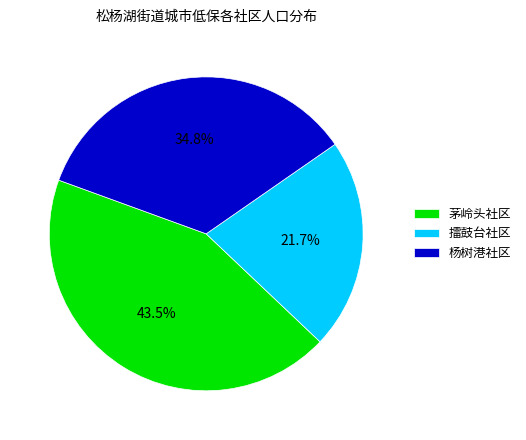

True or false: 擂鼓台社区 accounts for 22% of the total.

True